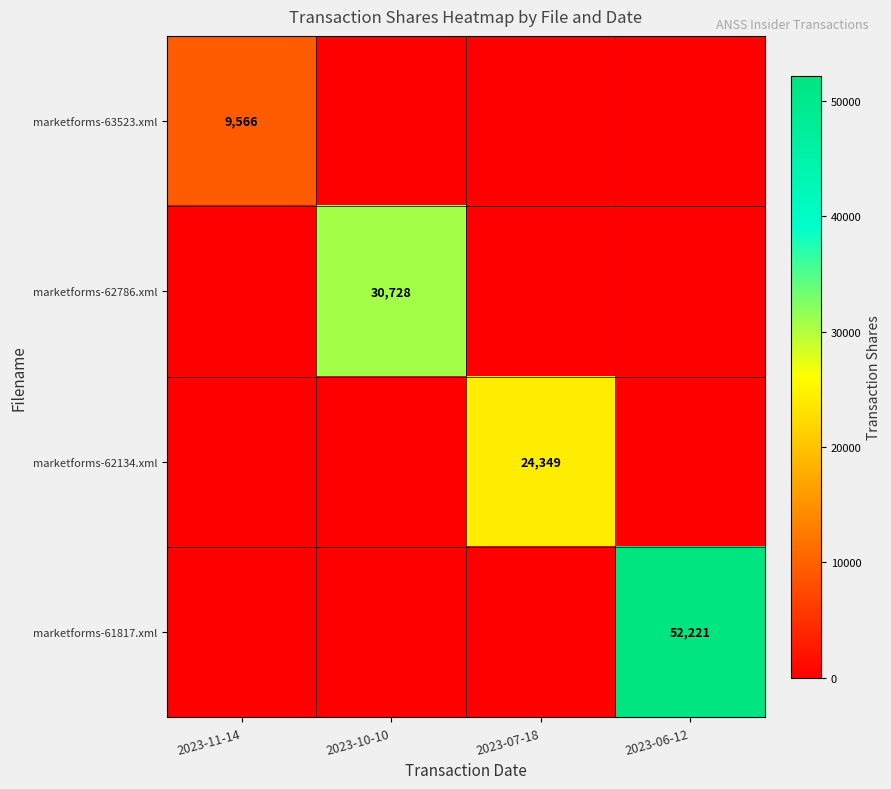

At which category does the chart reach its peak across all series?

2023-06-12